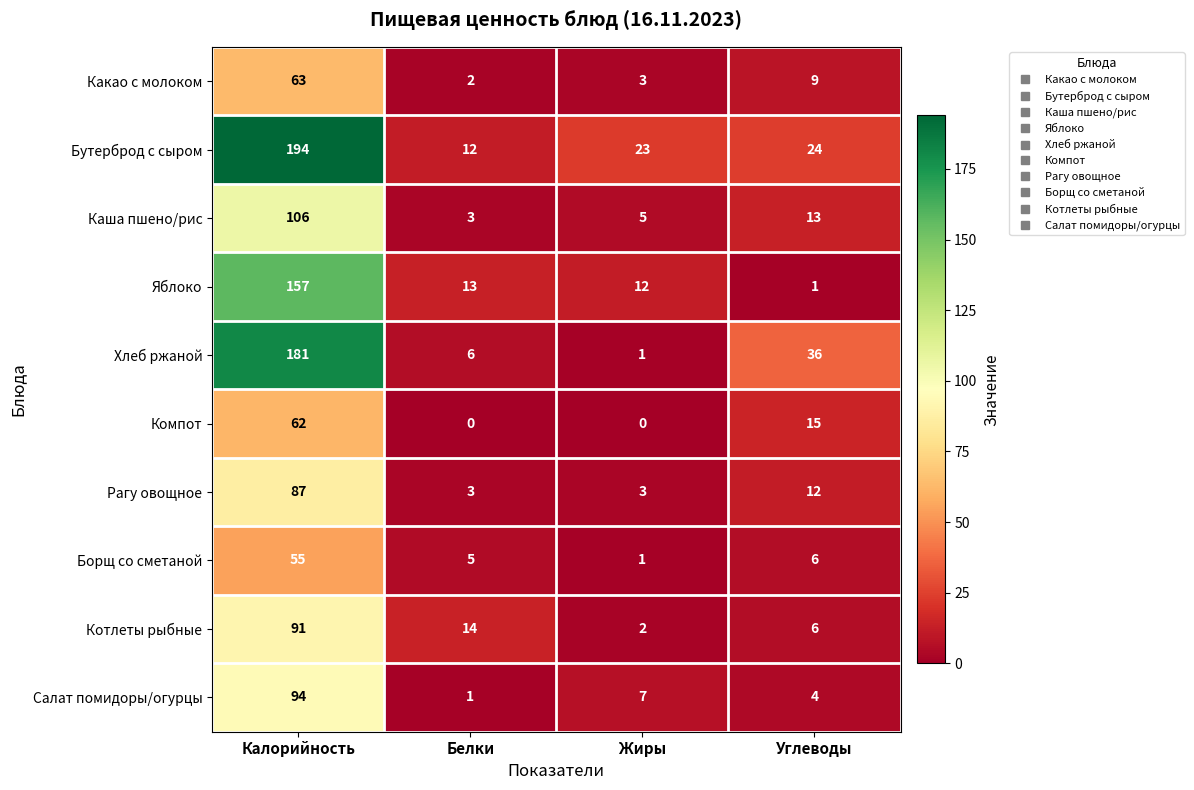

Which series has the largest range (max minus min)?

Бутерброд с сыром